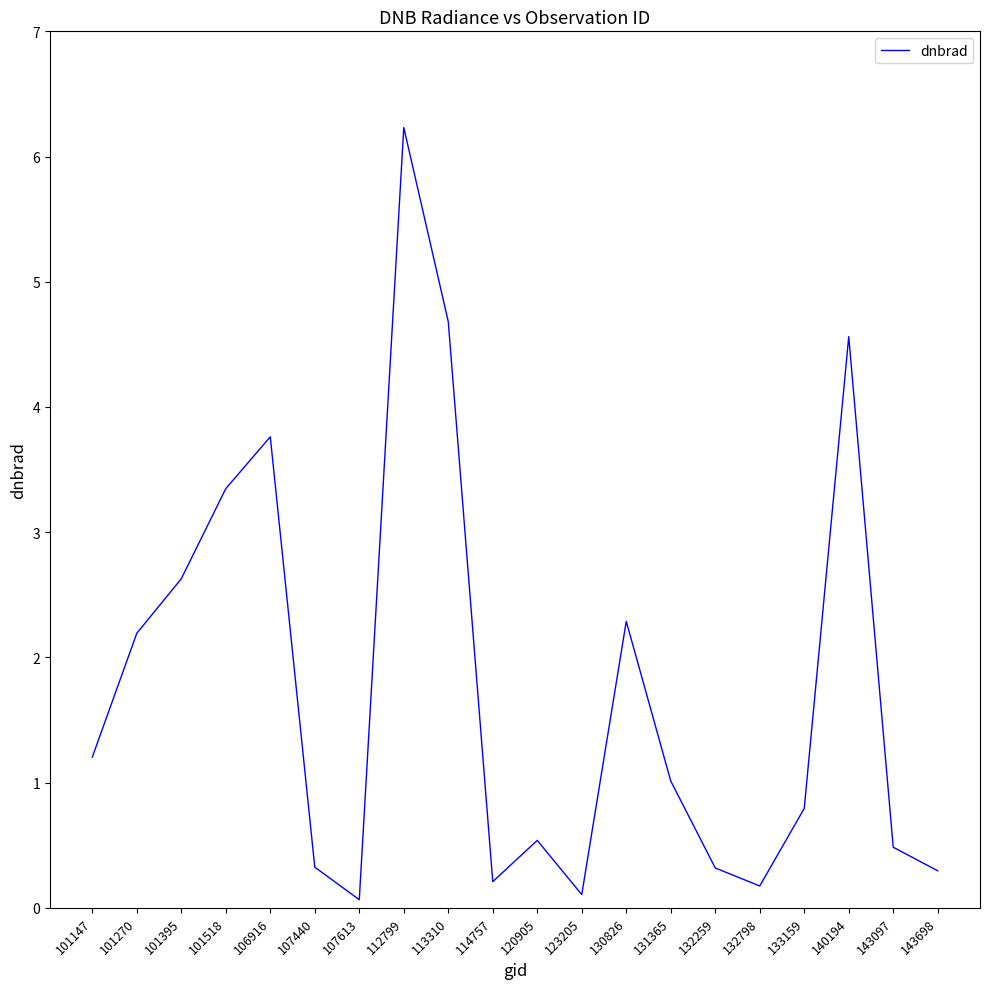

Which label corresponds to the largest value in the chart?

112799